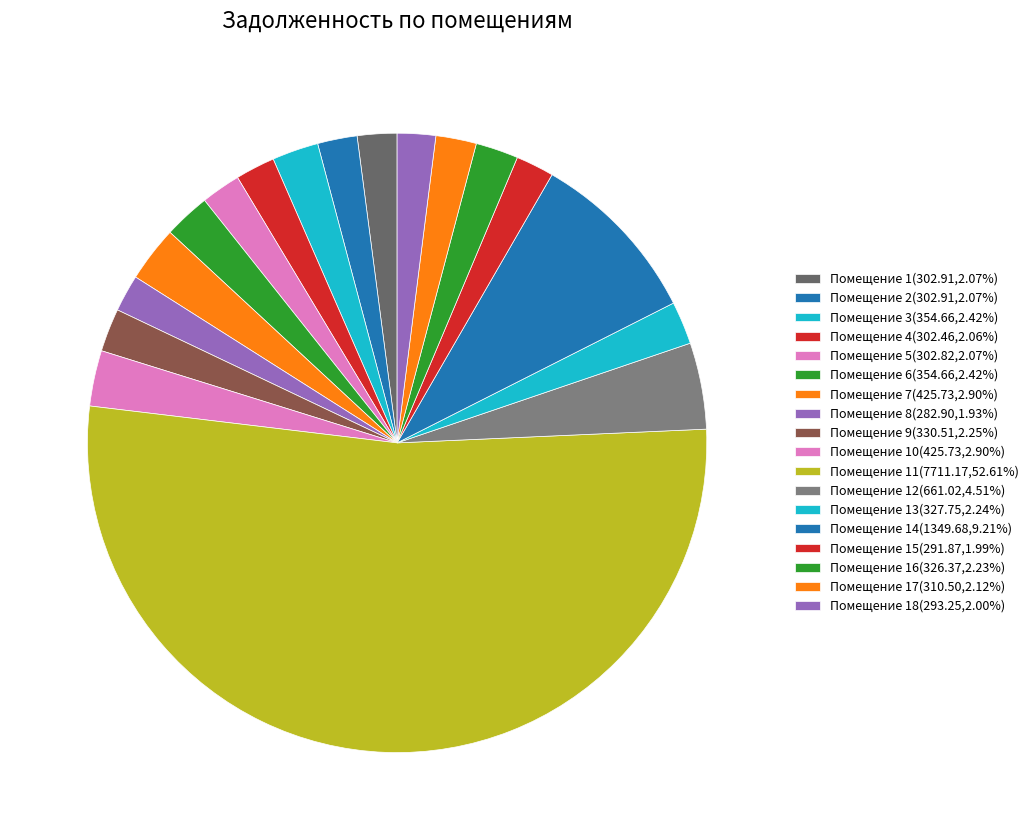

How many slices are in this pie chart?

18